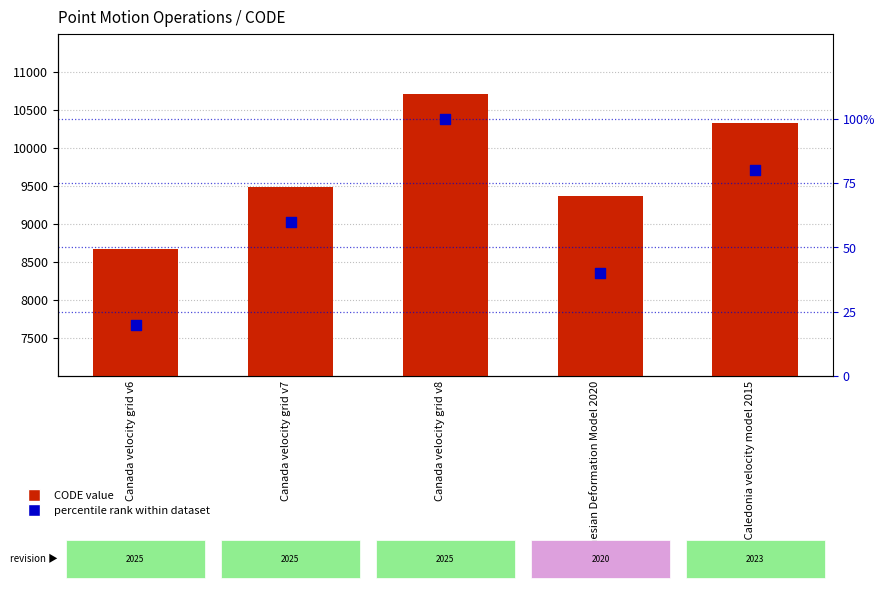

Which series reaches the maximum Y coordinate?

CODE value